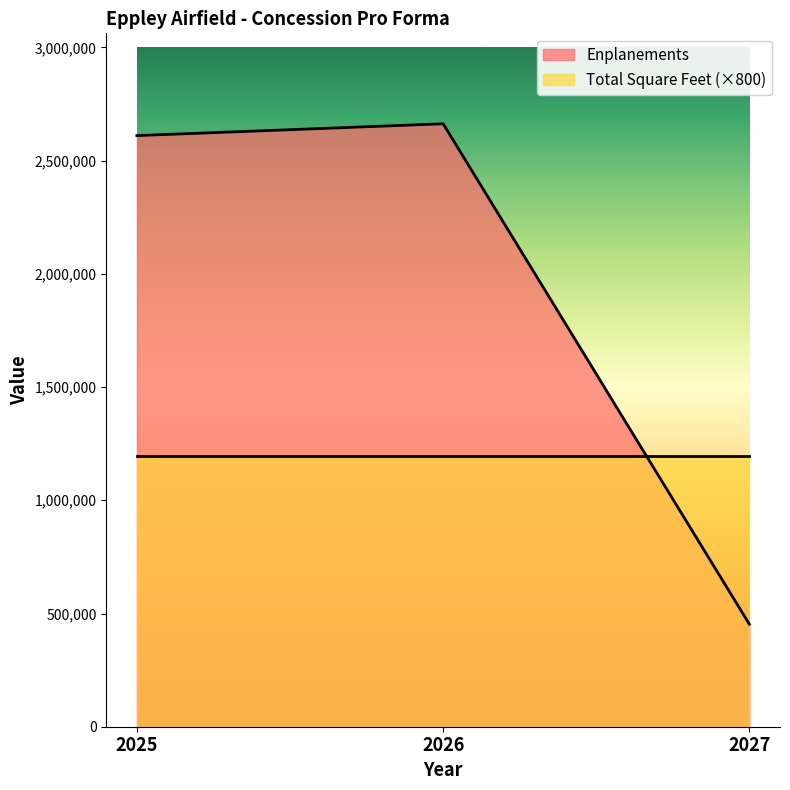

What is the sum of all values?

5725938.9